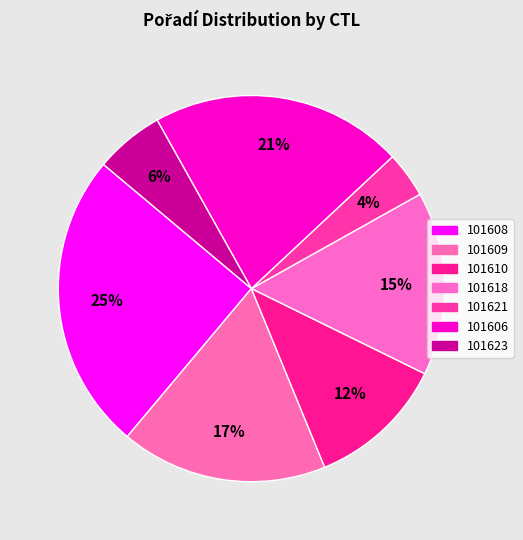

How many slices are in this pie chart?

7